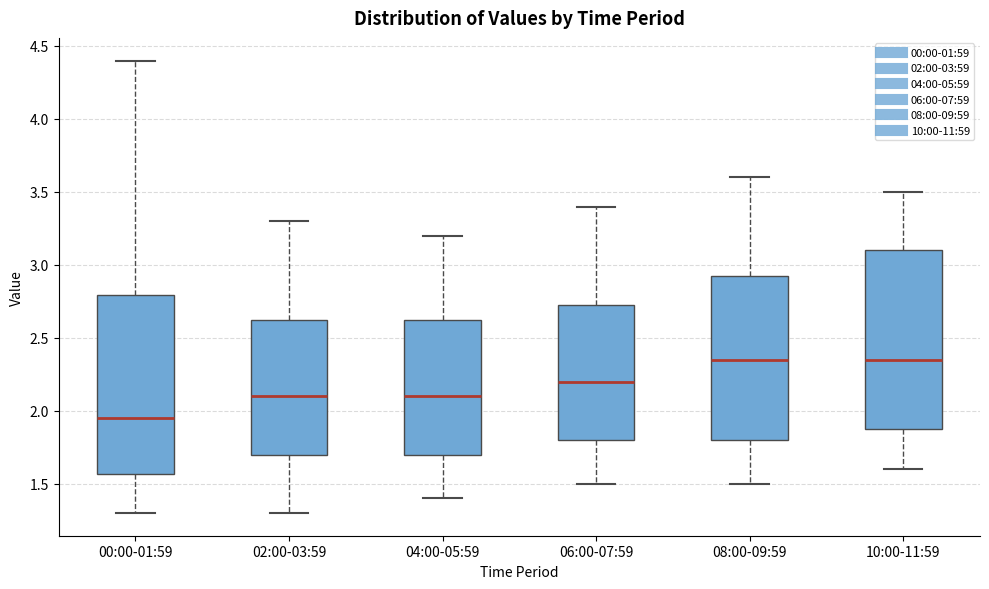

Reading left to right, read every box against the y-axis: the position of its median line, the range the box covers, and the ends of its whiskers. The values are not printed on the chart, so give them approximately, as read against the axis.

00:00-01:59: median 1.95, box 1.55 to 2.80, whiskers 1.30 to 4.40
02:00-03:59: median 2.10, box 1.70 to 2.65, whiskers 1.30 to 3.30
04:00-05:59: median 2.10, box 1.70 to 2.65, whiskers 1.40 to 3.20
06:00-07:59: median 2.20, box 1.80 to 2.75, whiskers 1.50 to 3.40
08:00-09:59: median 2.35, box 1.80 to 2.95, whiskers 1.50 to 3.60
10:00-11:59: median 2.35, box 1.90 to 3.10, whiskers 1.60 to 3.50